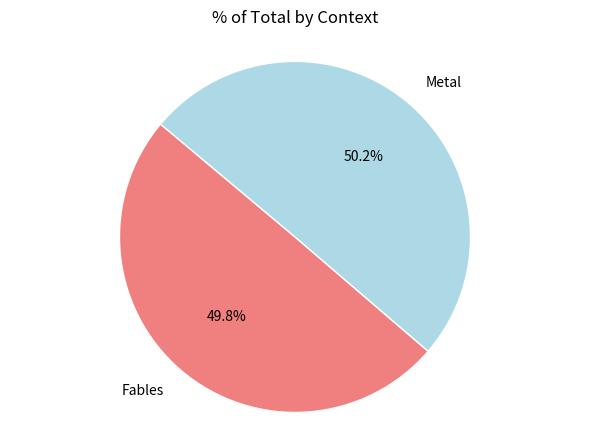

To the nearest percent, what portion does Metal represent?

50%